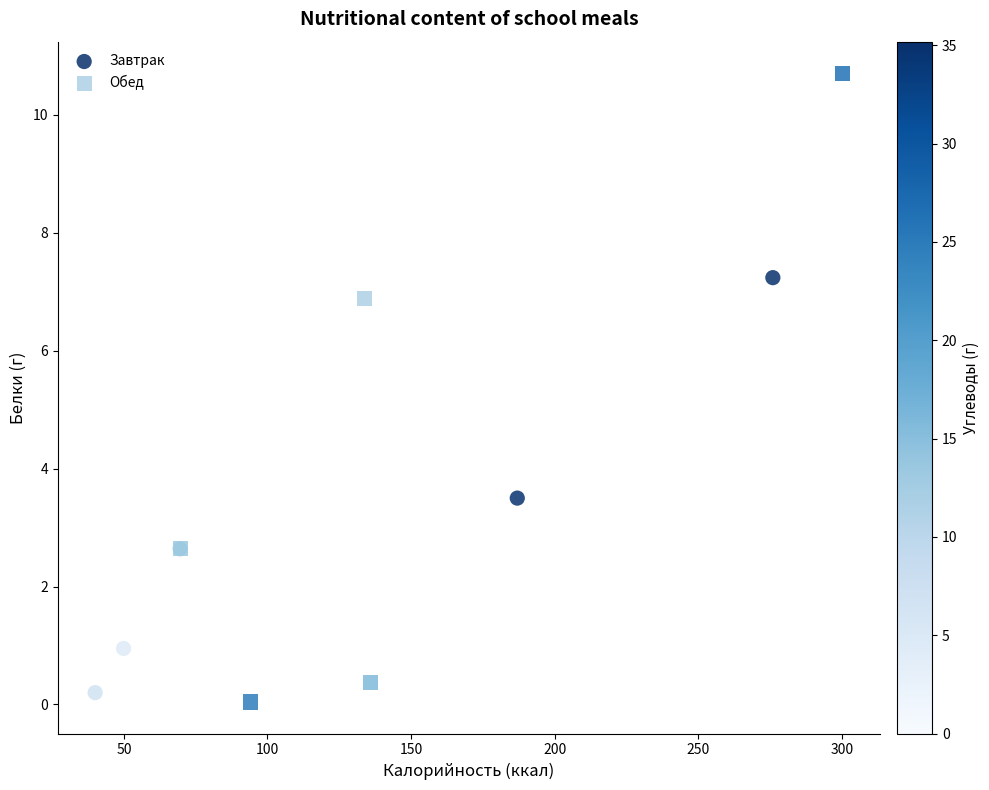

Which series has the widest spread of Y values?

Обед